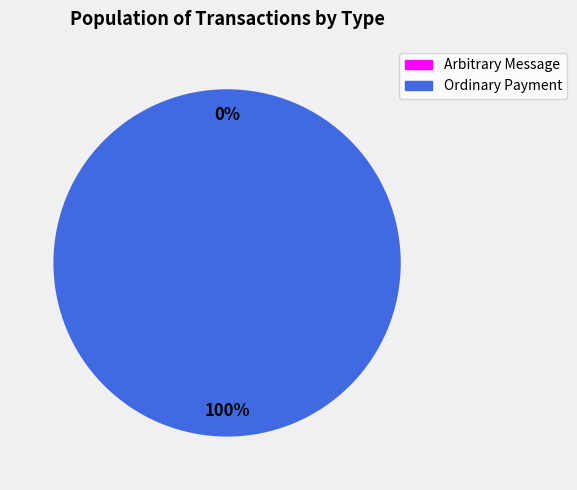

Is there a majority slice in this chart?

Yes